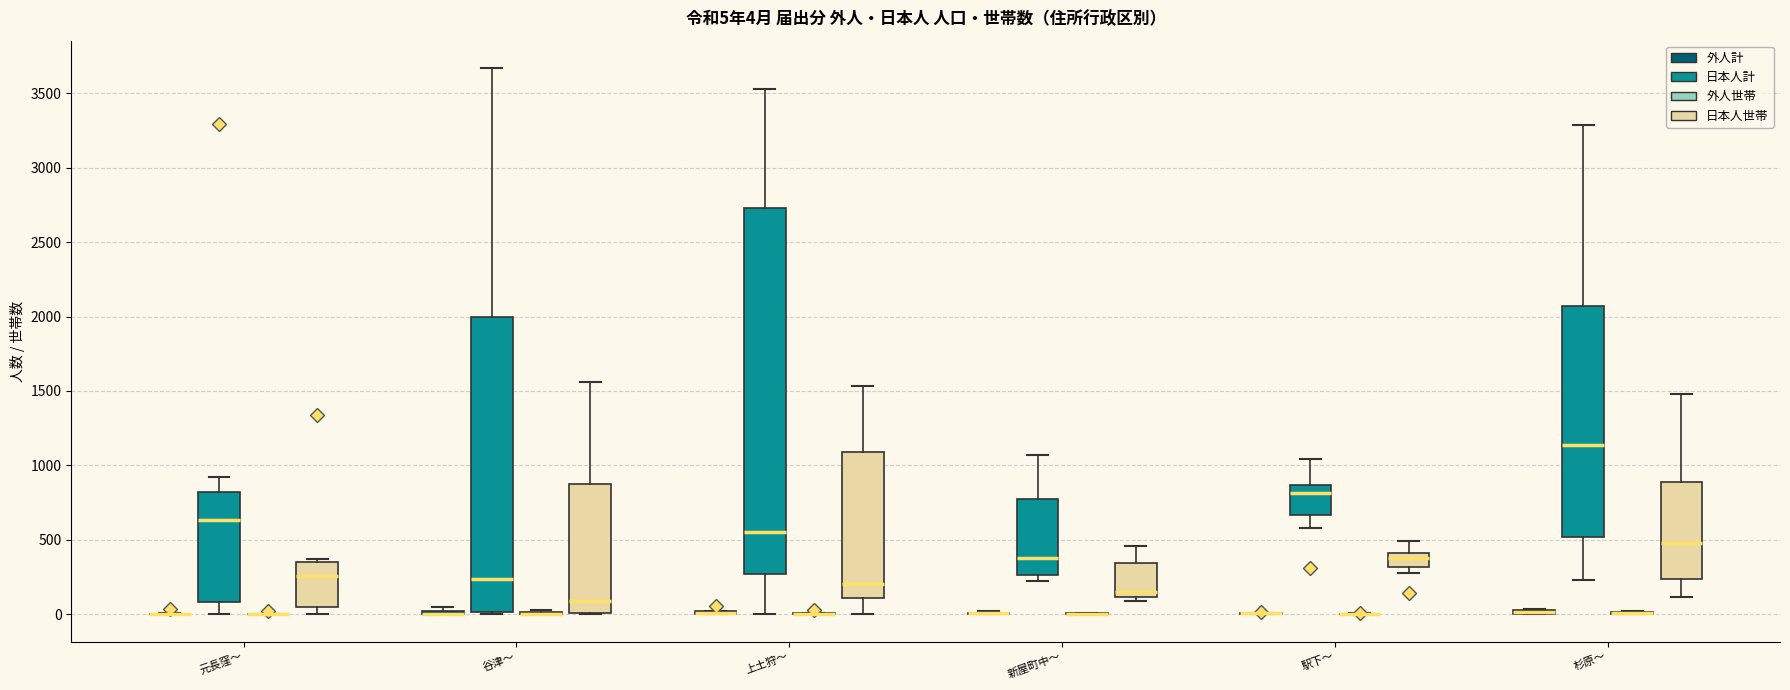

Which box is the tallest, from its lower edge to its upper edge?

上土狩〜 (日本人計)